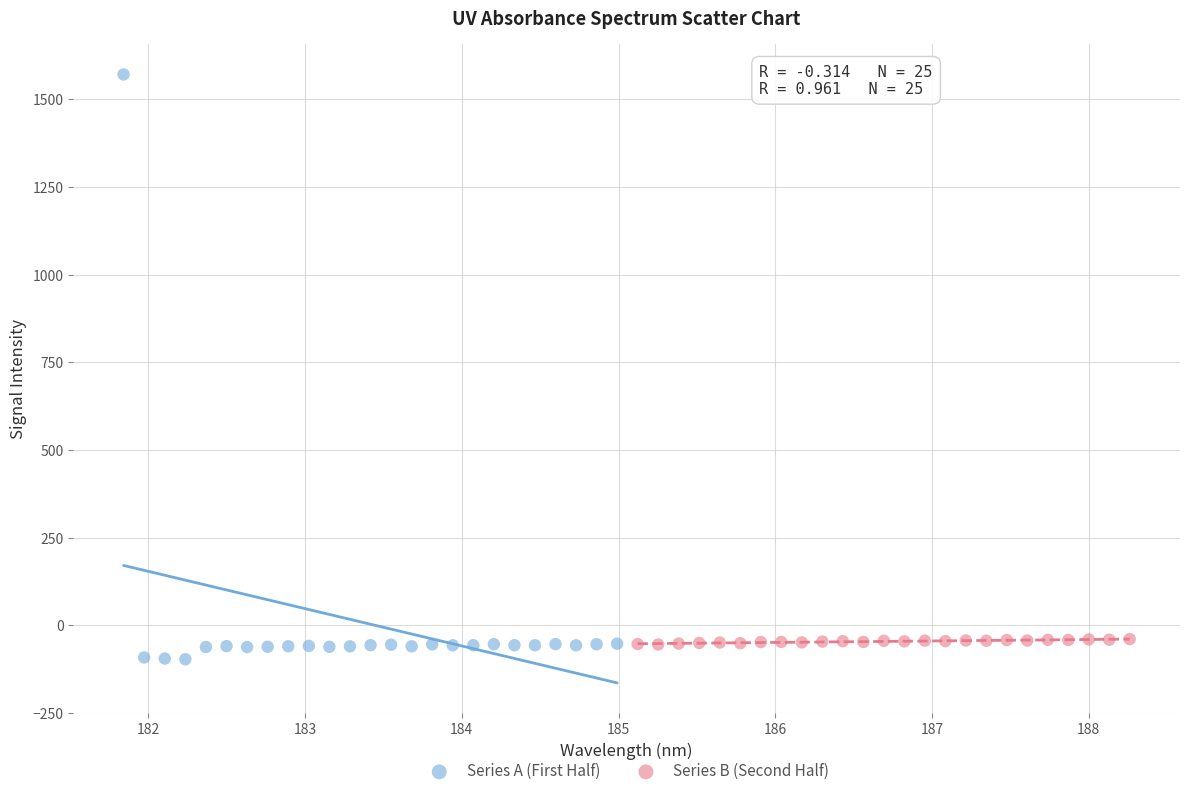

Which series has the widest spread of Y values?

Series A (First Half)